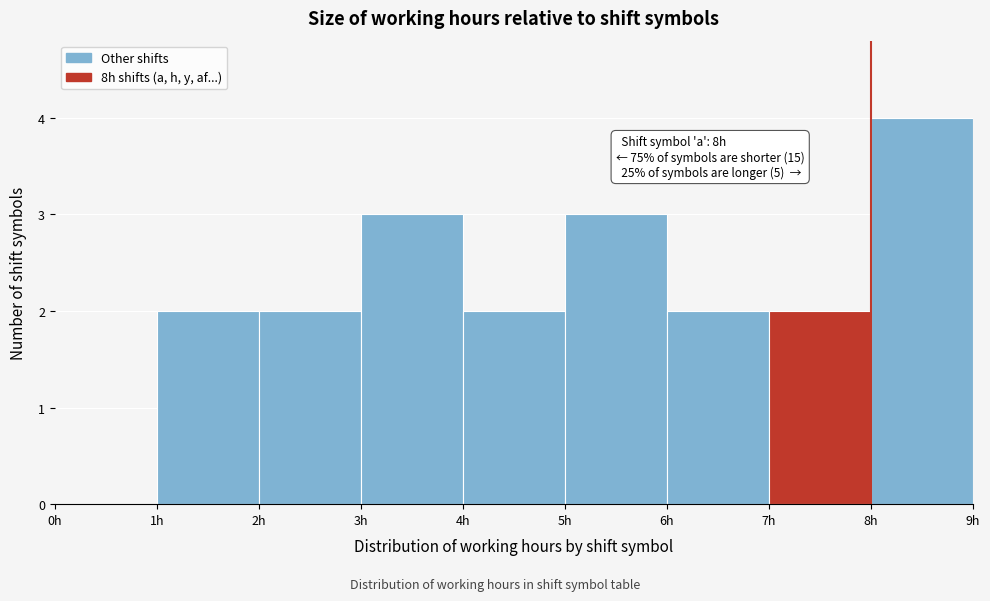

Over which range of the x-axis is the bar tallest?

8 to 9